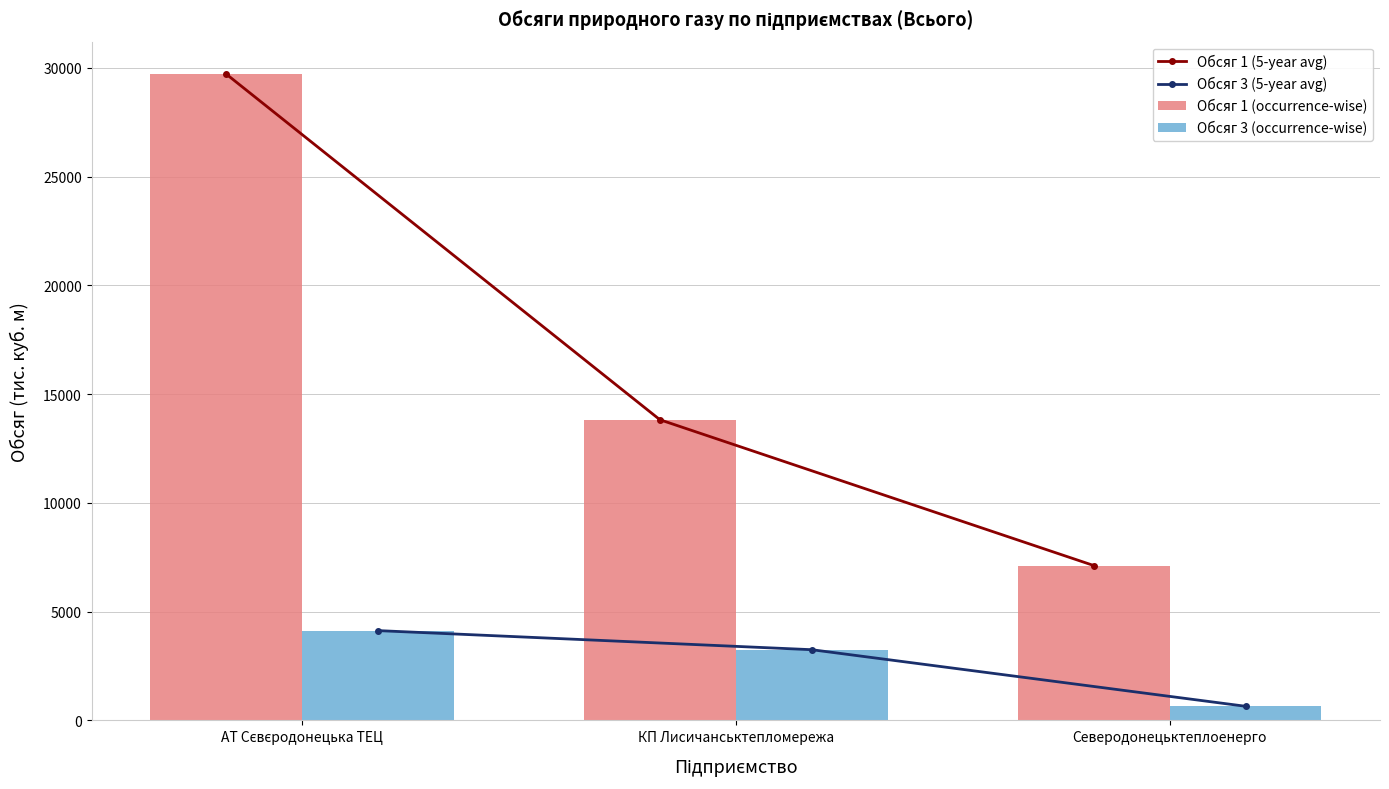

What is the difference between the maximum and second lowest values in the Обсяг 1 (occurrence-wise) series?

15892.3